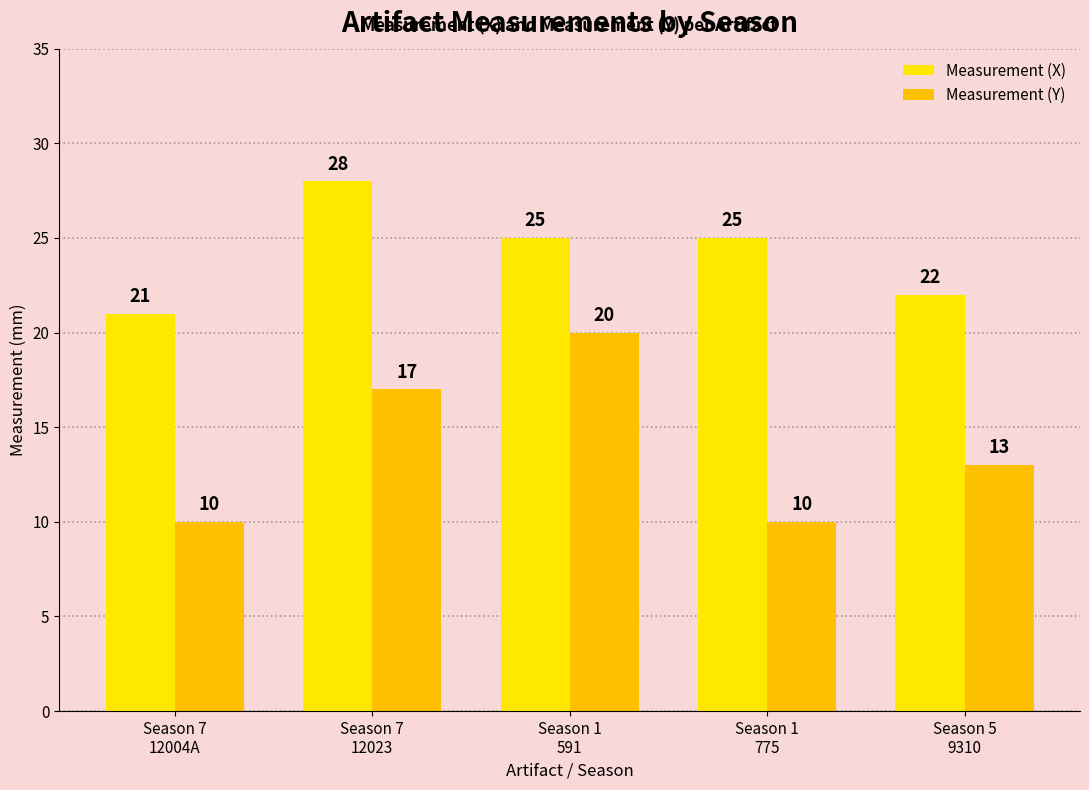

The Measurement (X) series shows 25 at Season 1
591. True or false?

True